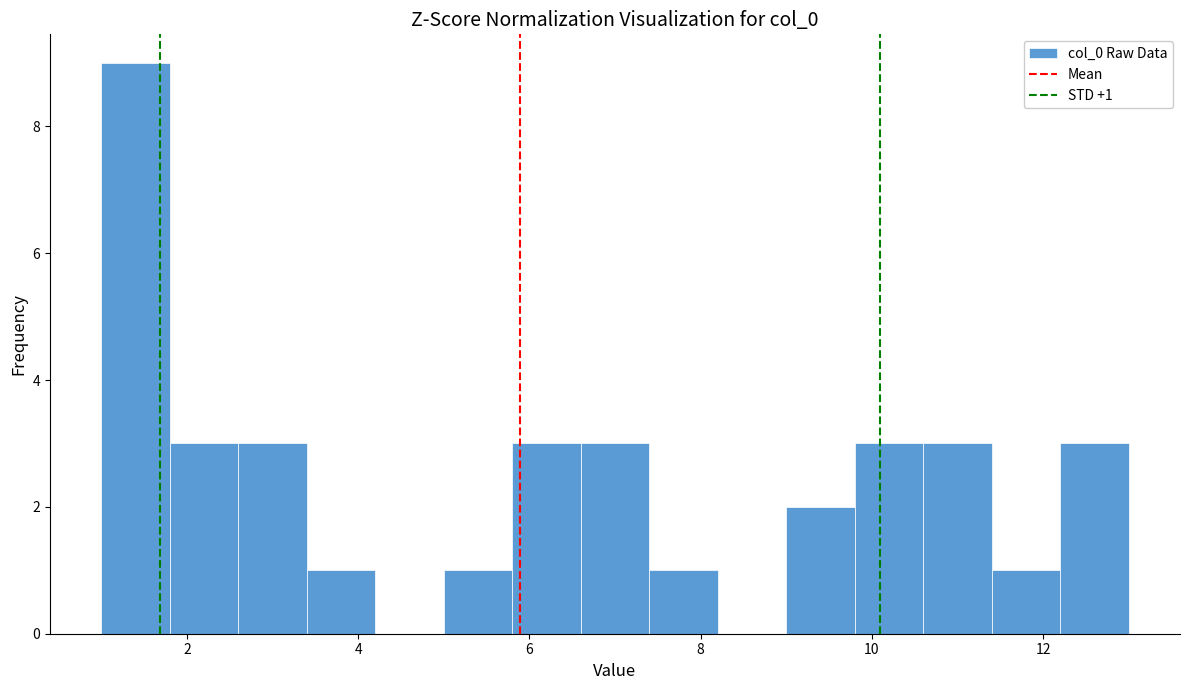

Over which range of the x-axis is the bar tallest?

1.0 to 1.8